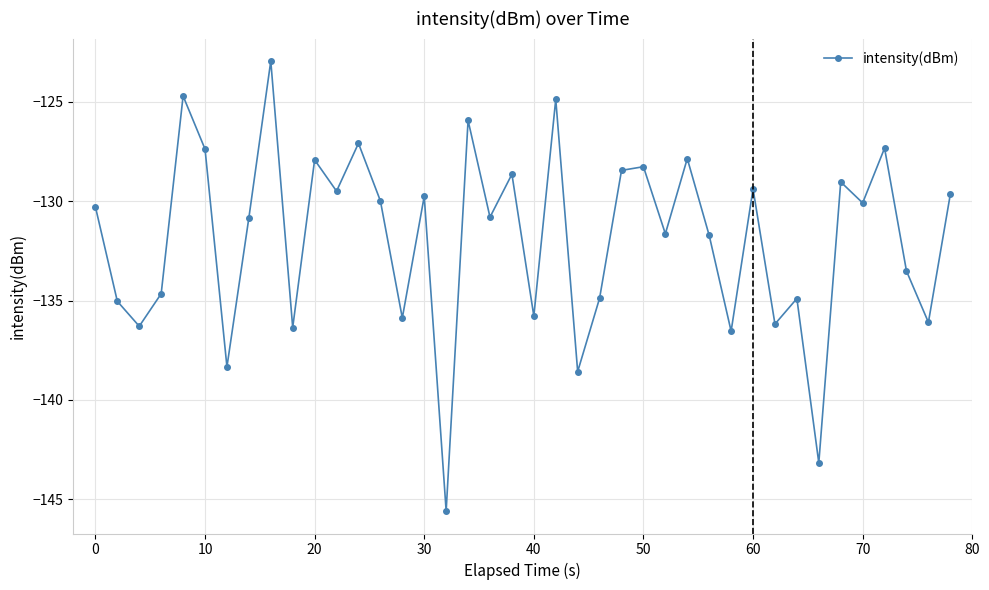

What is the average value?

-131.9